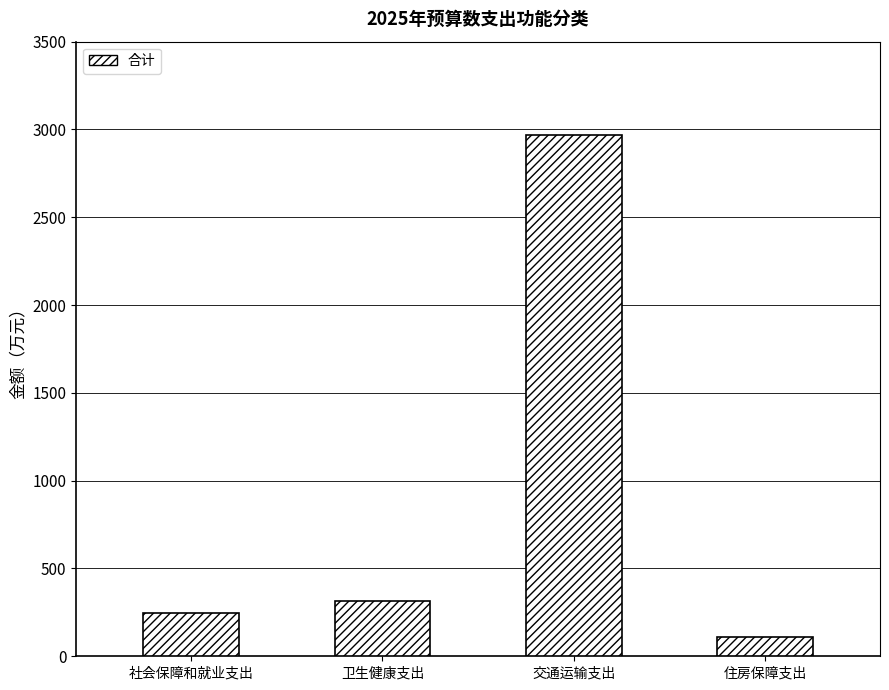

At which label is the value closest to 1539?

卫生健康支出